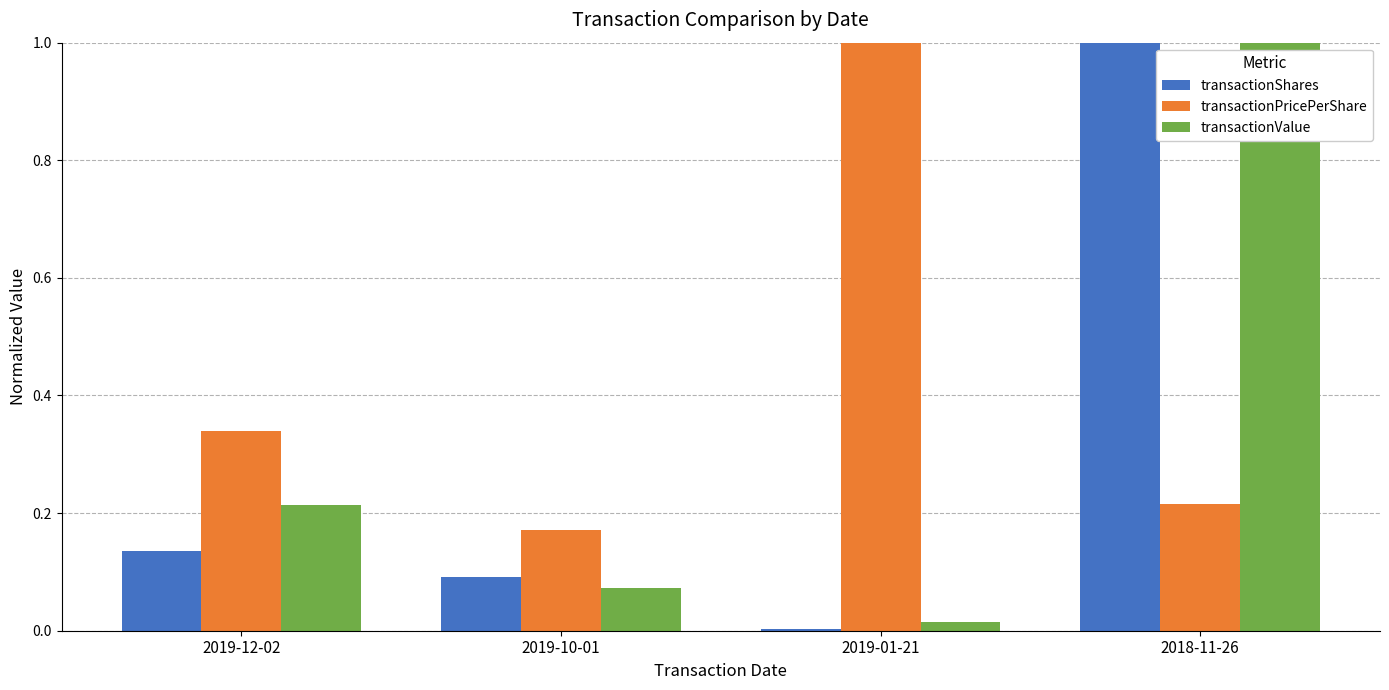

Which series has the largest total across all categories?

transactionPricePerShare